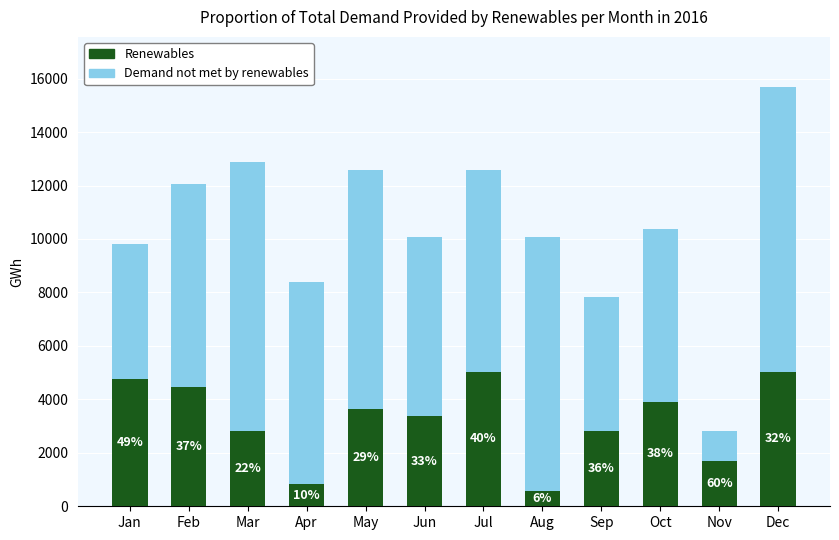

List the labels in order of Demand not met by renewables value, smallest first.

Nov, Jan, Sep, Oct, Jun, Feb, Apr, Jul, May, Aug, Mar, Dec